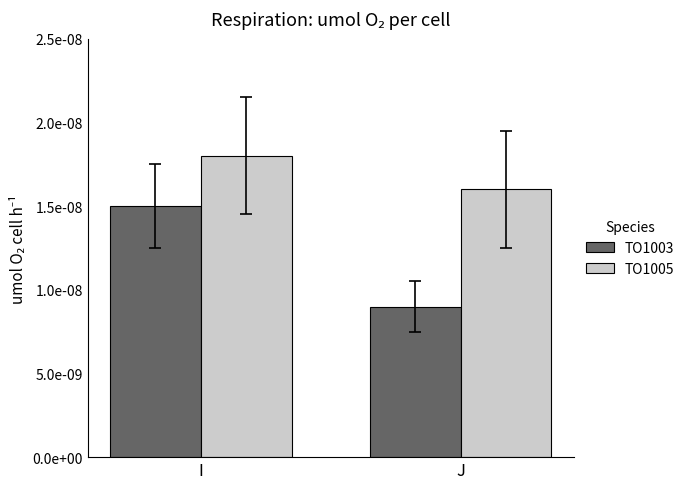

Where is TO1005 nearest to the value 0?

J